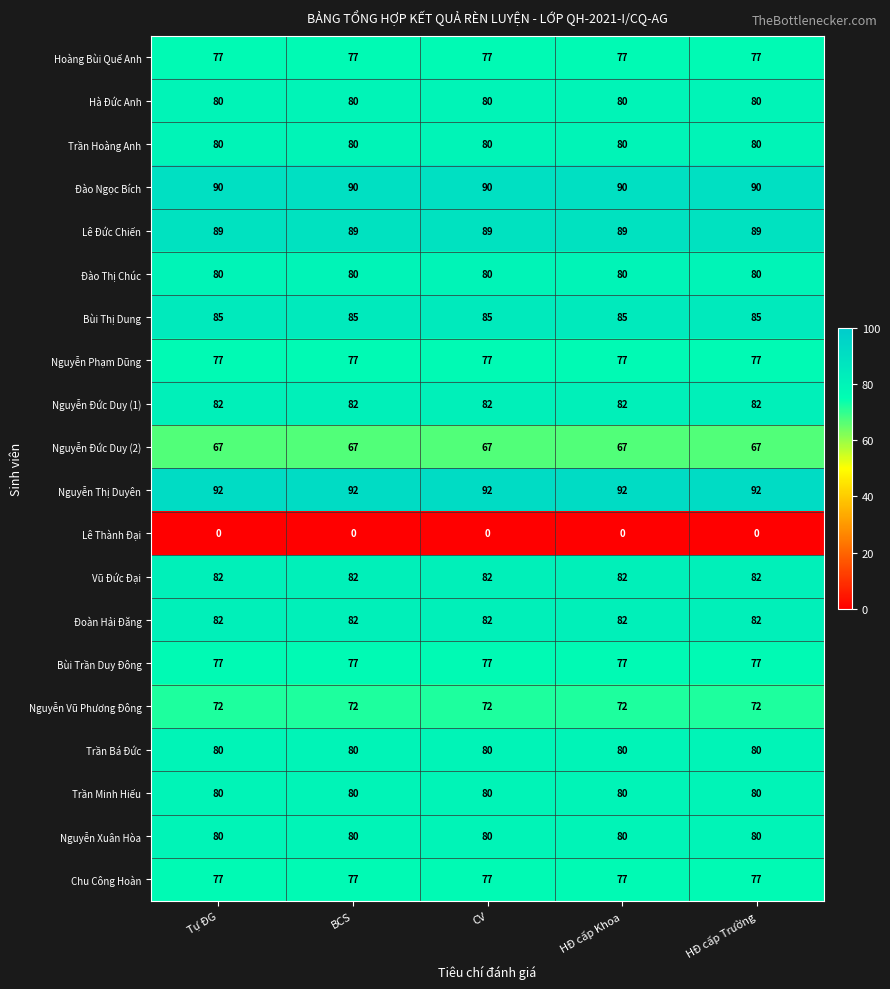

What is the greatest value displayed?

92